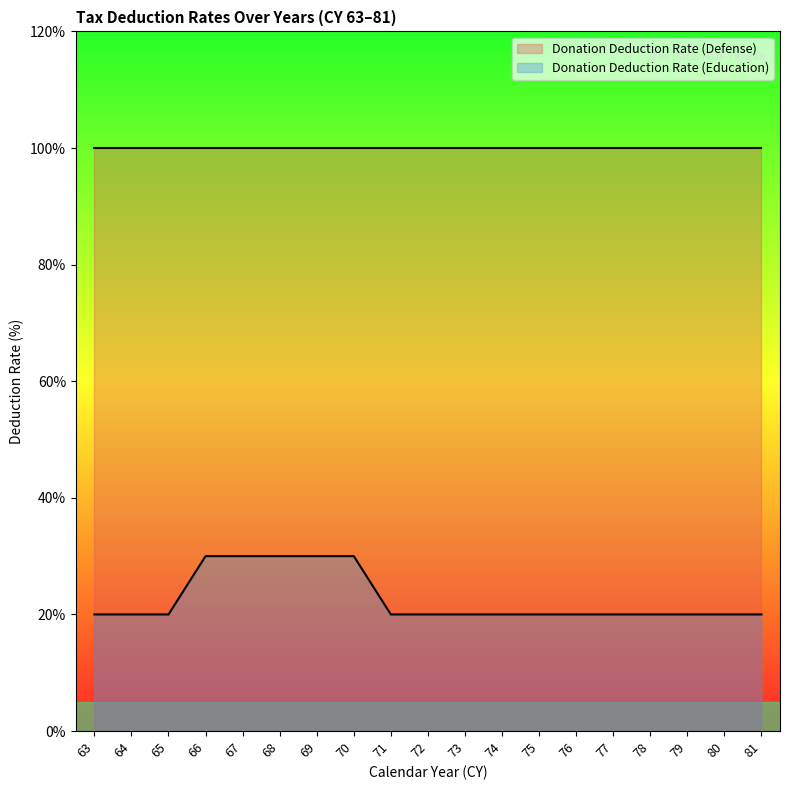

True or false: there are more than 0 points higher than both neighbors.

False